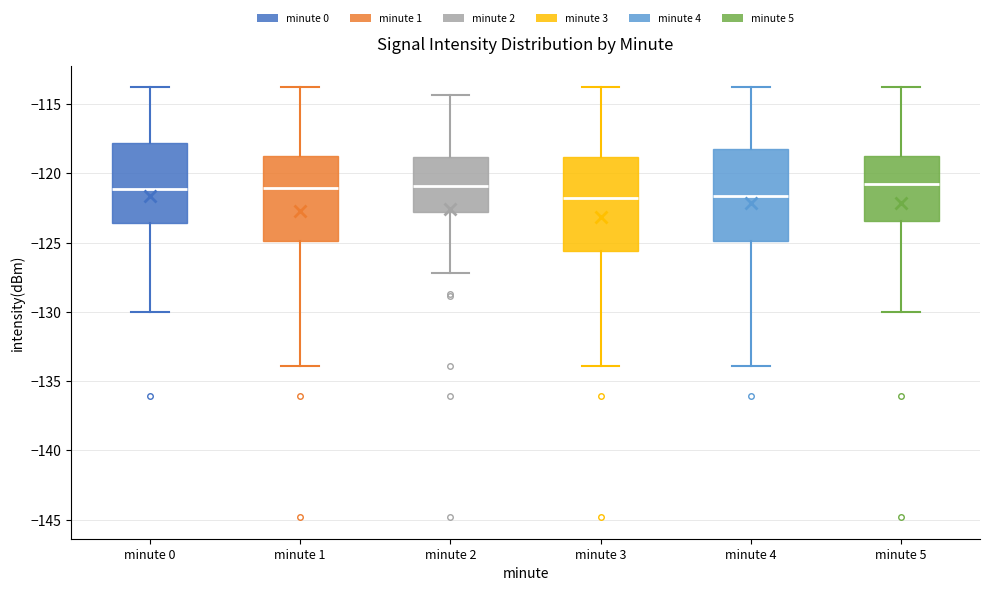

Reading left to right, read every box against the y-axis: the position of its median line, the range the box covers, and the ends of its whiskers. The values are not printed on the chart, so give them approximately, as read against the axis.

minute 0: median -121.0, box -123.5 to -118.0, whiskers -130.0 to -114.0
minute 1: median -121.0, box -125.0 to -118.5, whiskers -134.0 to -114.0
minute 2: median -121.0, box -123.0 to -119.0, whiskers -127.0 to -114.5
minute 3: median -122.0, box -125.5 to -119.0, whiskers -134.0 to -114.0
minute 4: median -121.5, box -125.0 to -118.0, whiskers -134.0 to -114.0
minute 5: median -121.0, box -123.5 to -118.5, whiskers -130.0 to -114.0